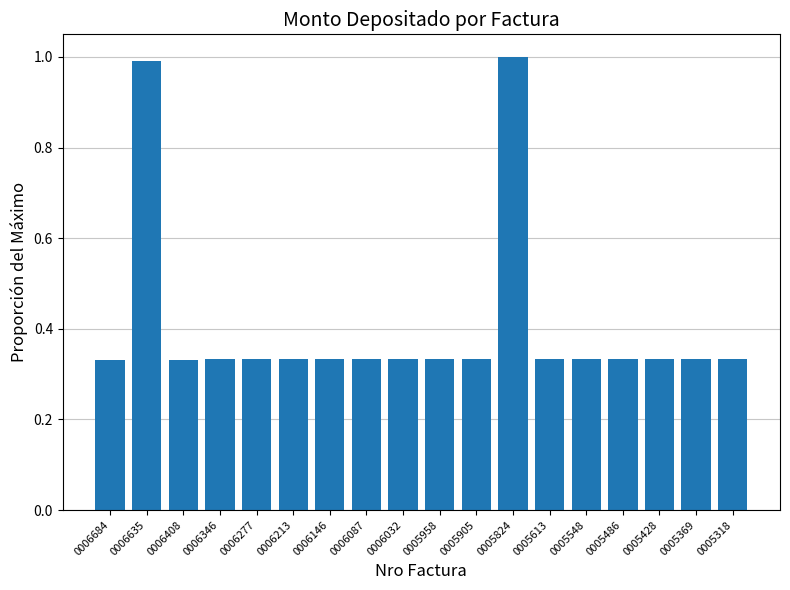

What is the sum of all values?

7.3